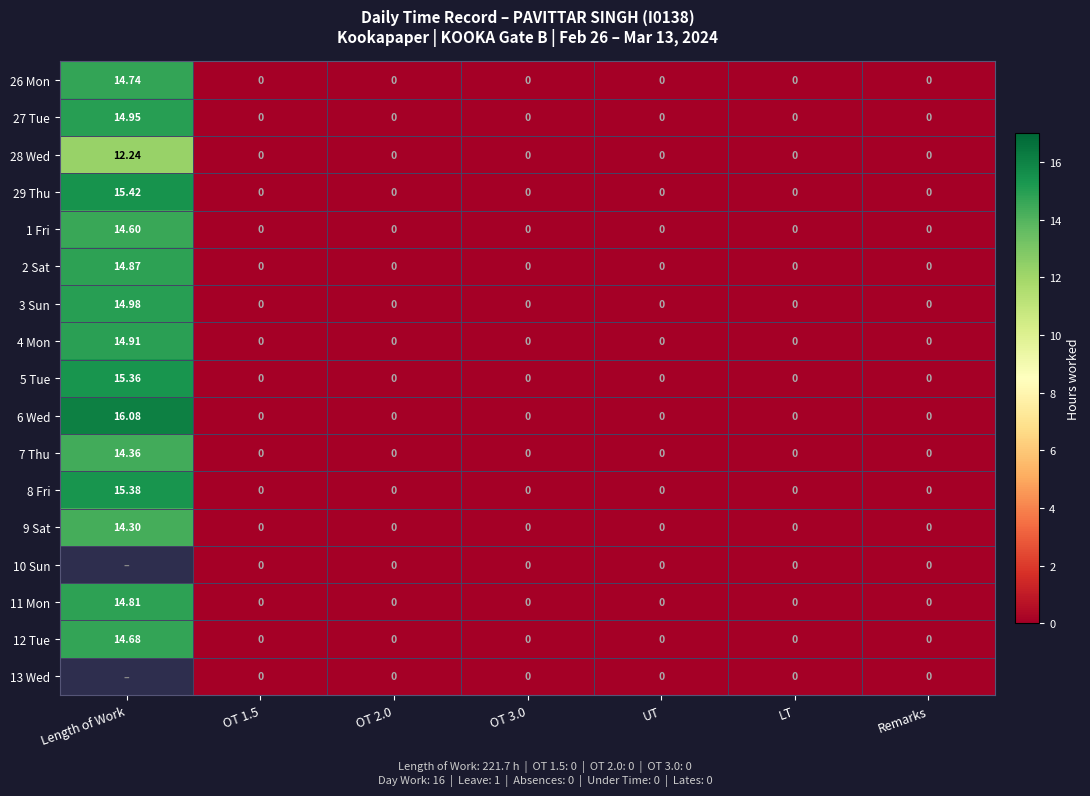

At how many categories does at least one series exceed 4?

1